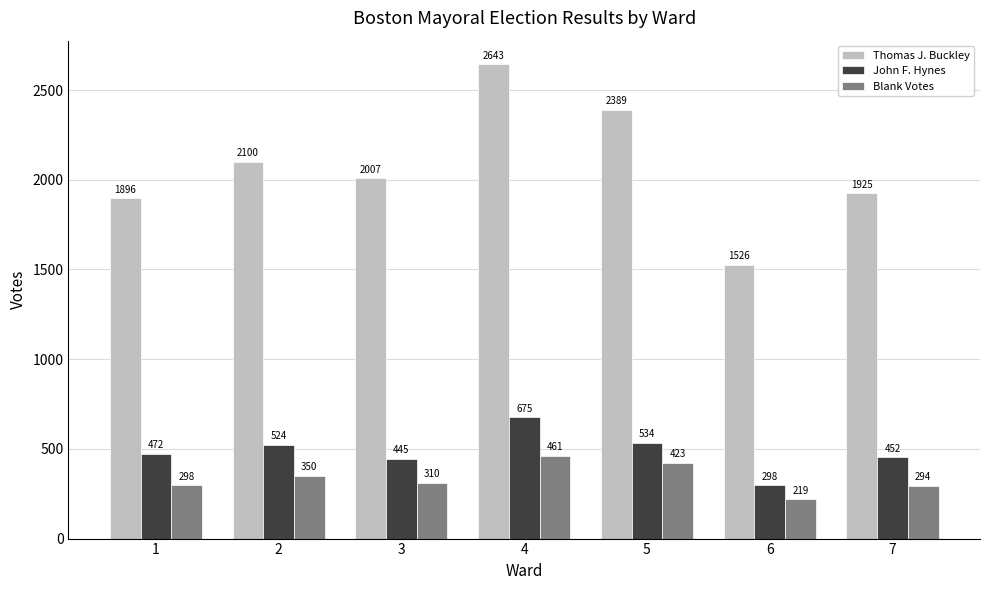

What is the maximum value shown in the chart?

2643